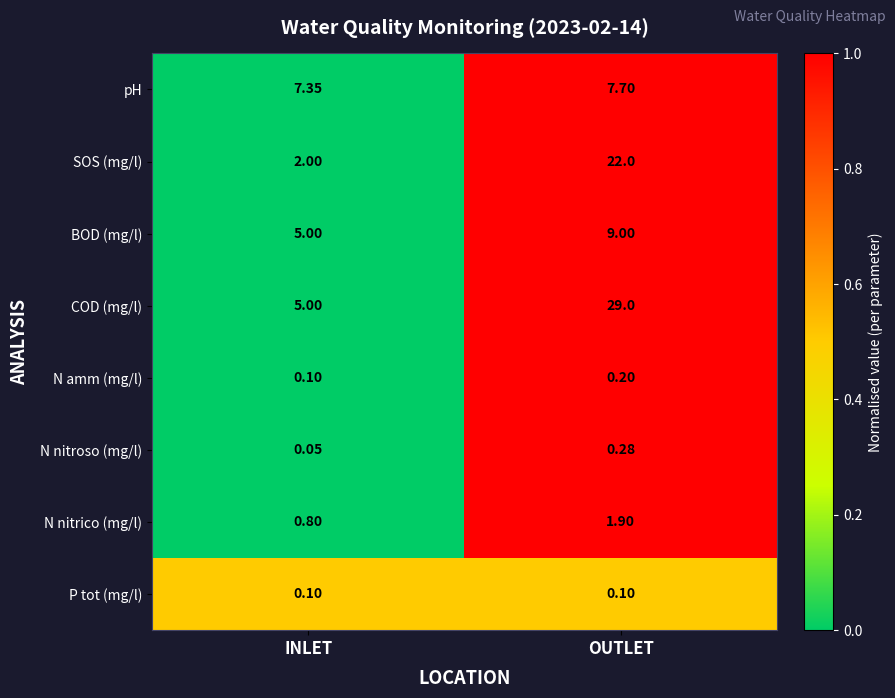

How many values in the N nitrico (mg/l) series are below 1?

1